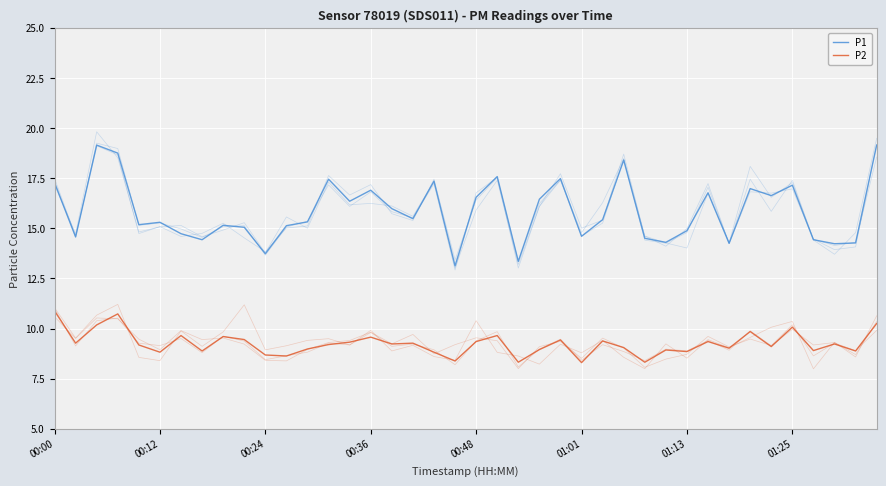

Which has a higher value, 14 or 33?

33